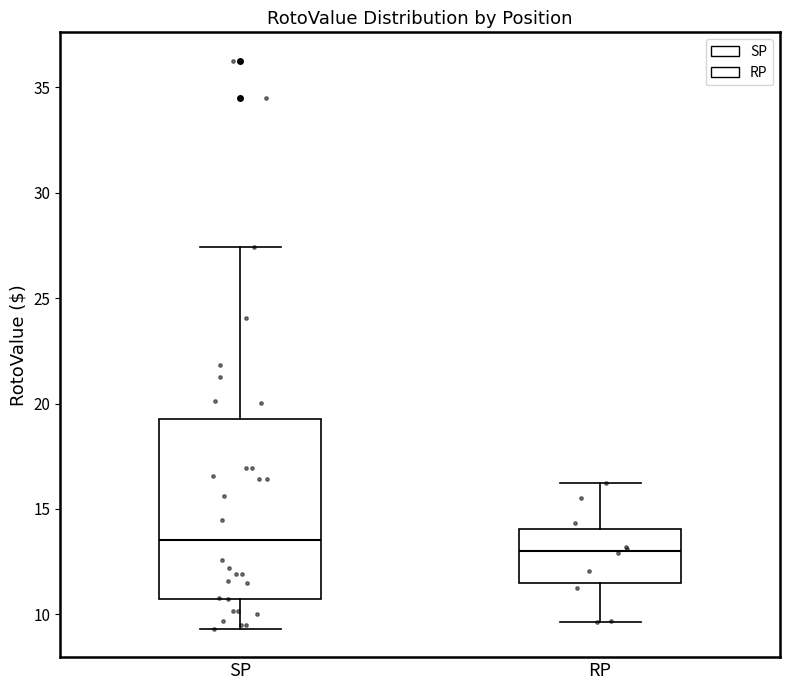

Where does the median line of the box for RP sit on the y-axis? The values are not printed on the chart, so give them approximately, as read against the axis.

13.0